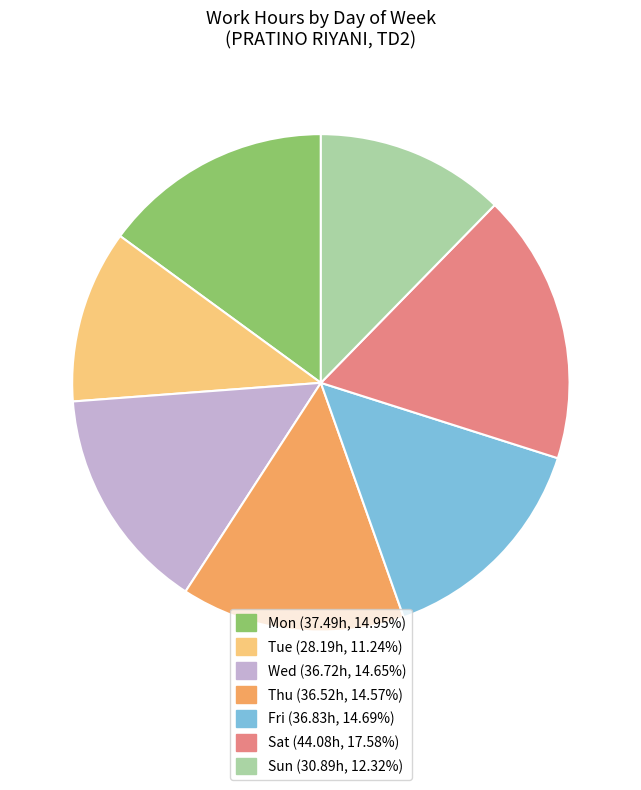

Does Wed represent more than half of the total?

No